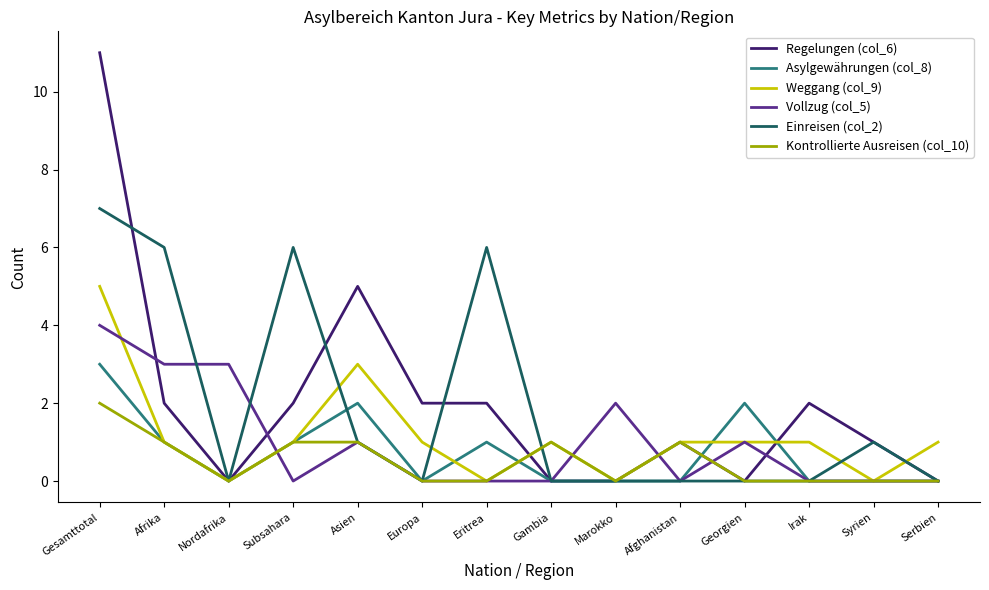

Is it true that Vollzug (col_5) equals 2 at Marokko?

True